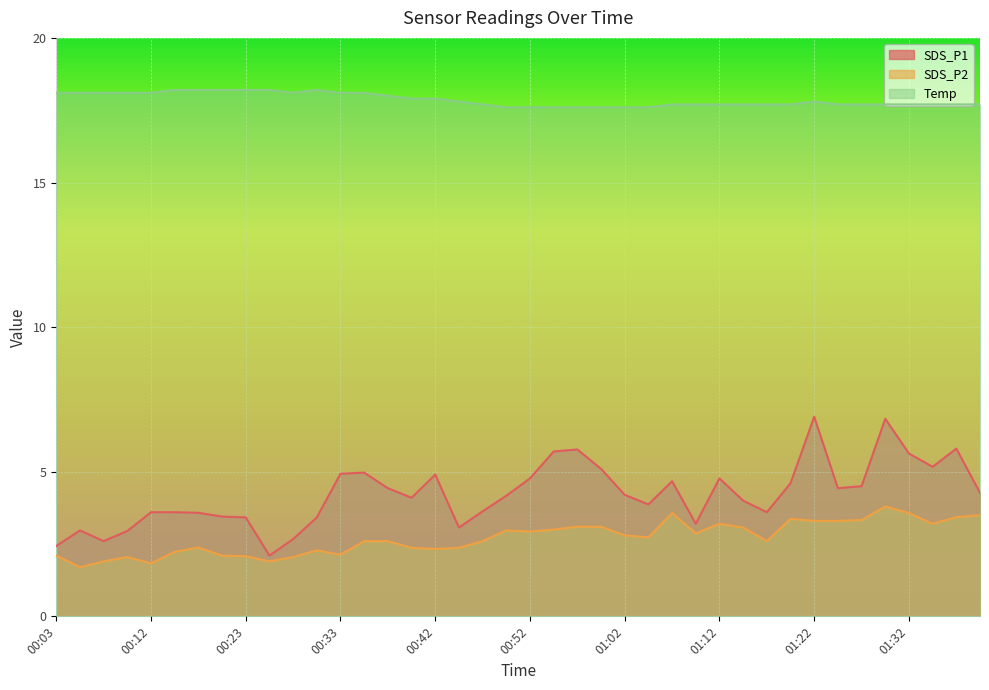

At which category is the sum across all series the highest?

01:30